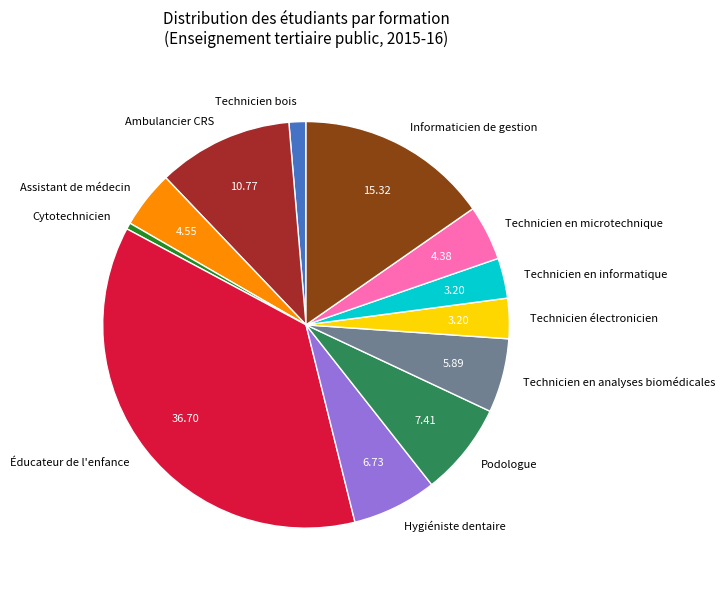

Is there a majority slice in this chart?

No